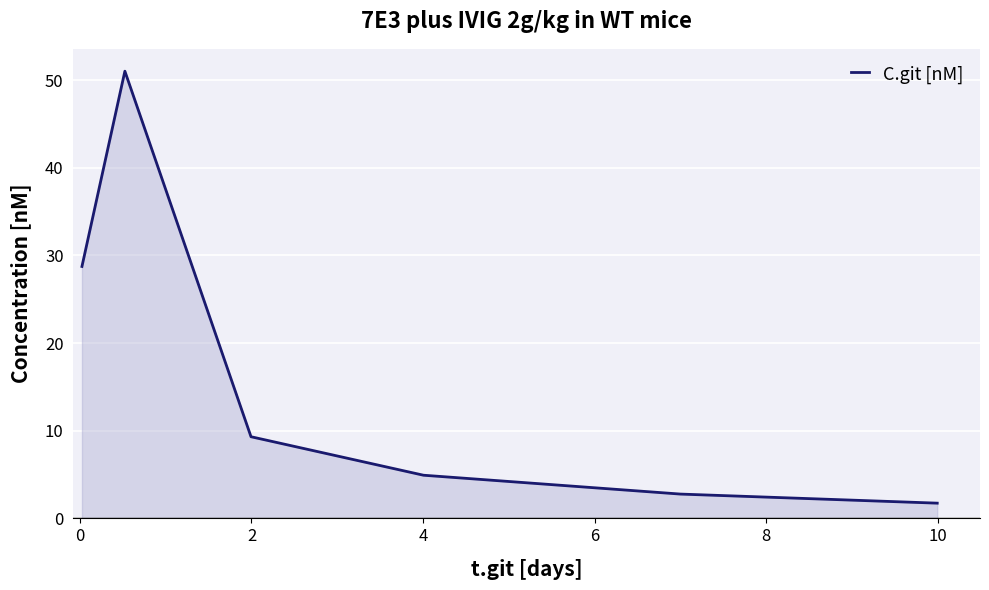

What is the smallest value displayed?

1.7